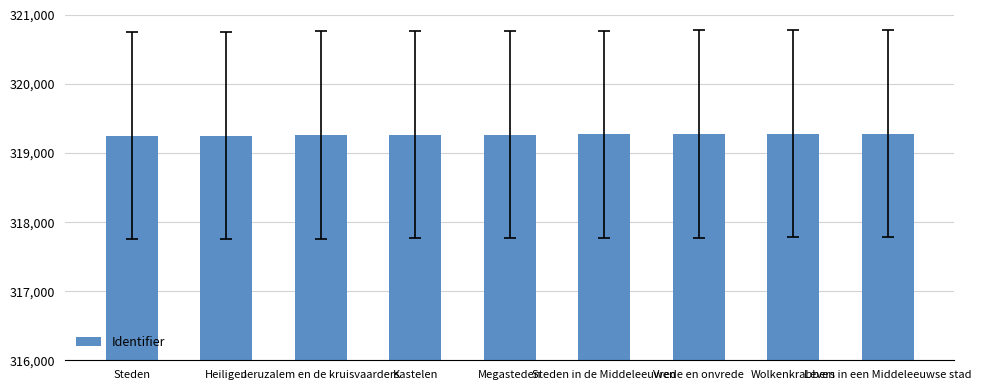

What is the sum of the values at Megasteden and Vrede en onvrede?

638545